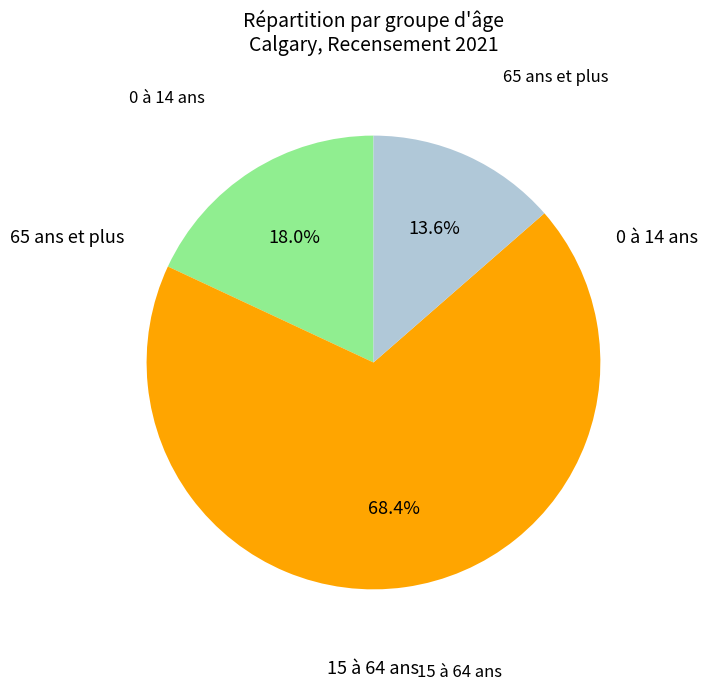

Is there a majority slice in this chart?

Yes